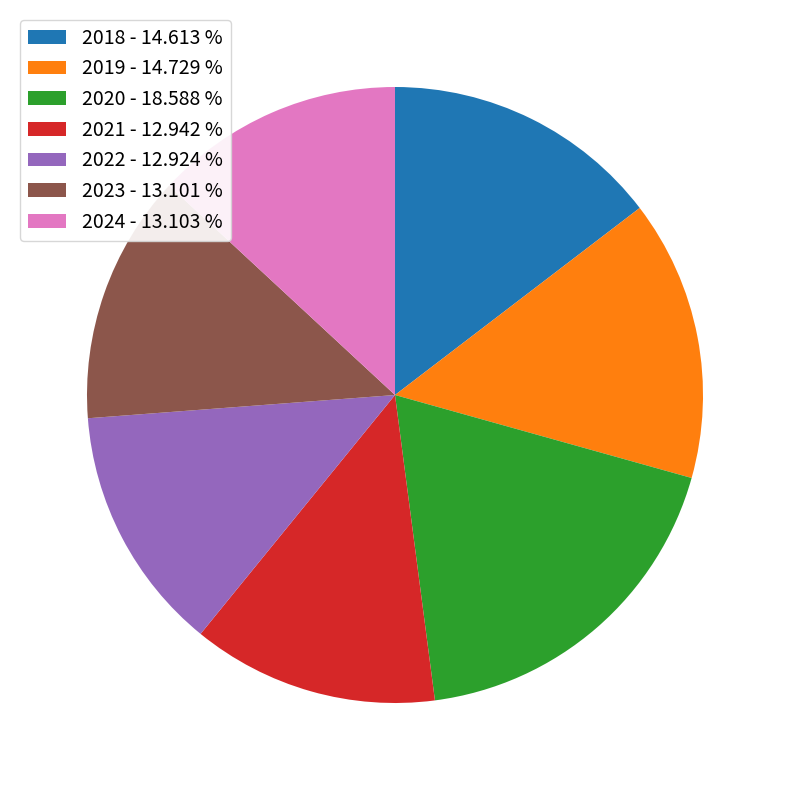

Is the sum of 2021 - 12.942 % and 2018 - 14.613 % greater than half?

No